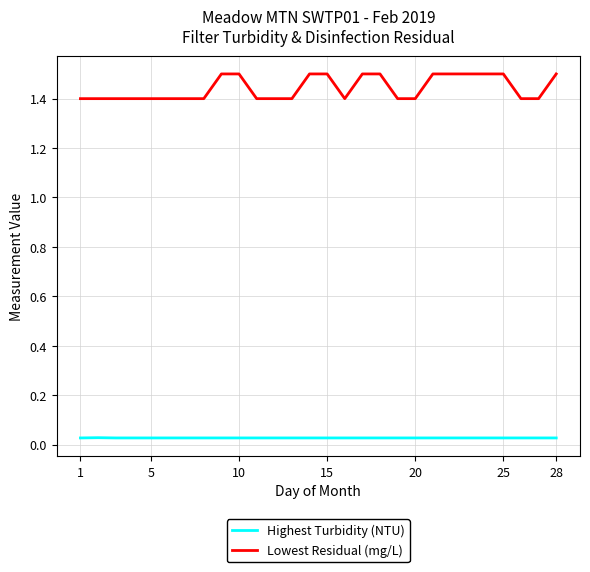

Which series has the largest total across all categories?

Lowest Residual (mg/L)